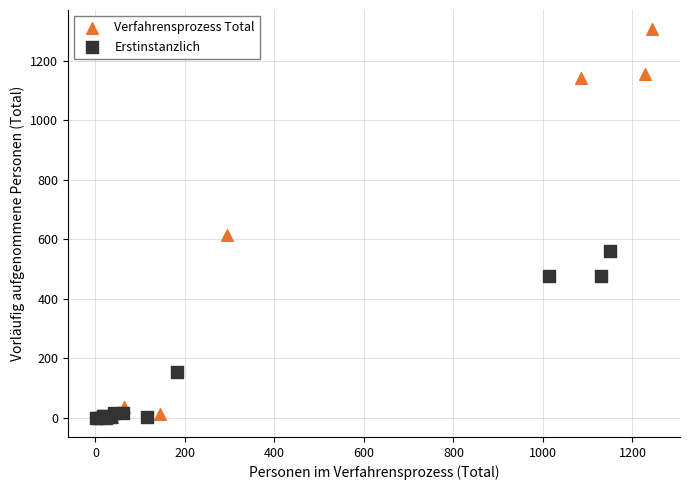

Which series contains the highest Y value?

Verfahrensprozess Total